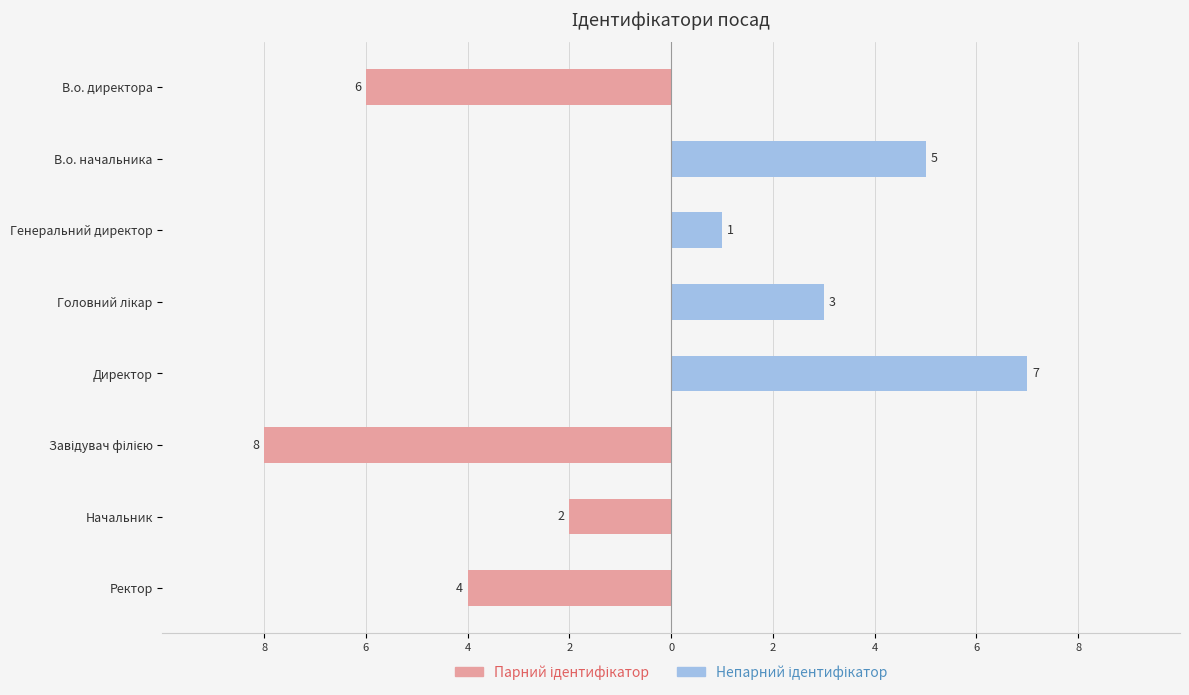

What are all the series names shown in the legend?

Парний ідентифікатор, Непарний ідентифікатор